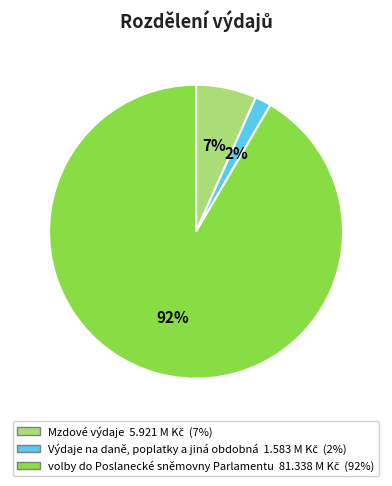

To the nearest percent, what is the difference between the Mzdové výdaje and Výdaje na daně, poplatky a jiná obdobná slice percentages?

5%